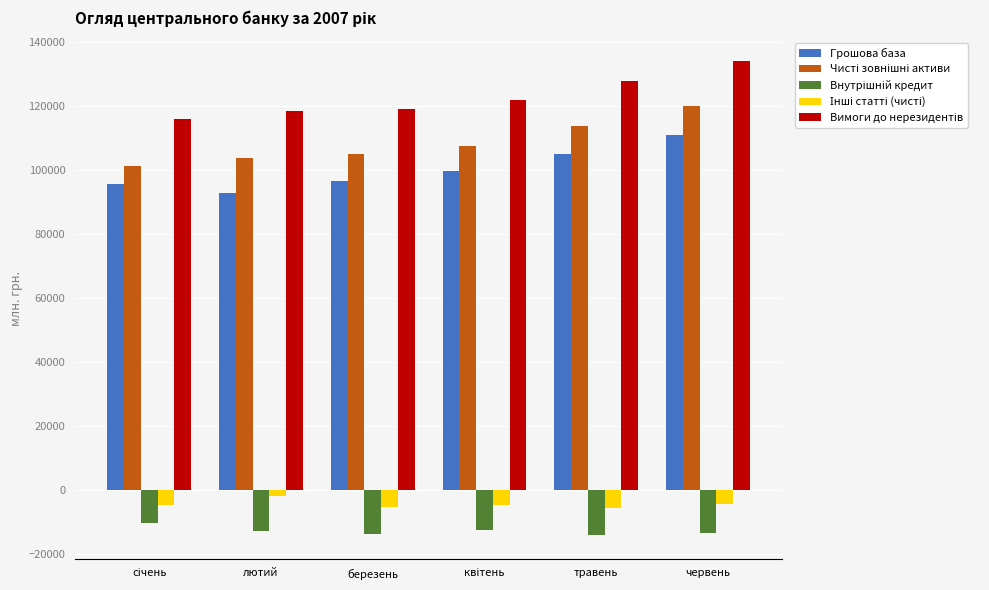

How many values in the Грошова база series exceed 99615?

3